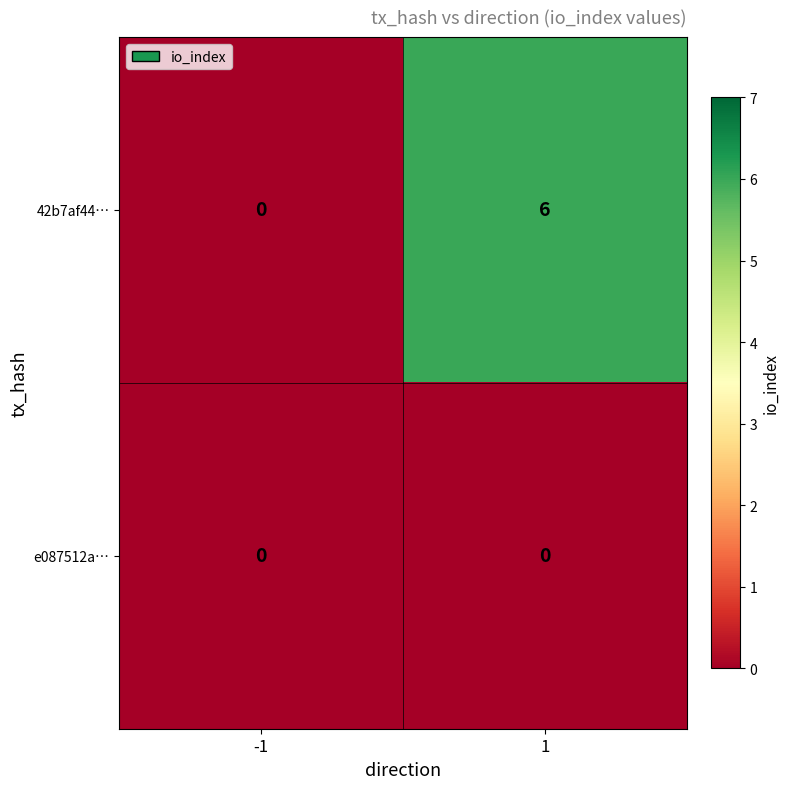

Is it true that 42b7af44… equals 6 at 1?

True